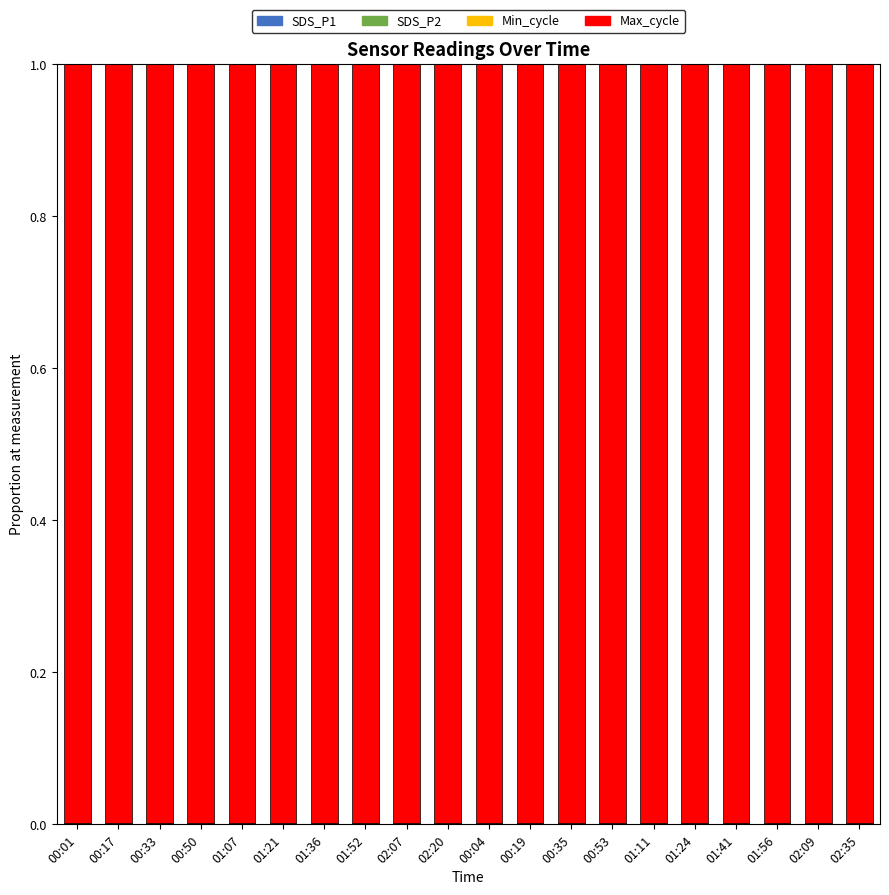

Are the bars horizontal?

No